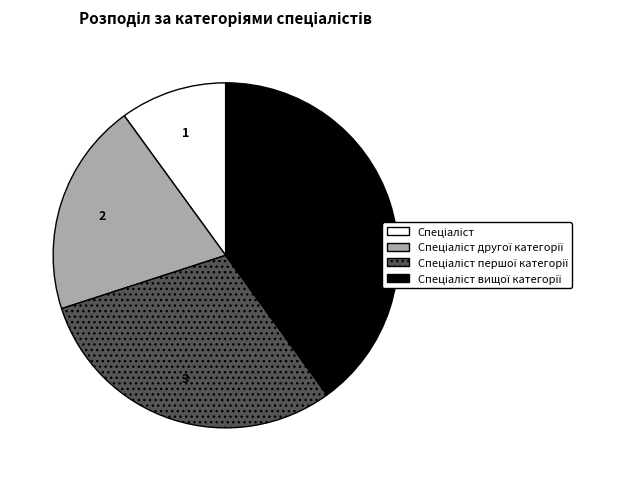

Count the number of slices in the pie.

4